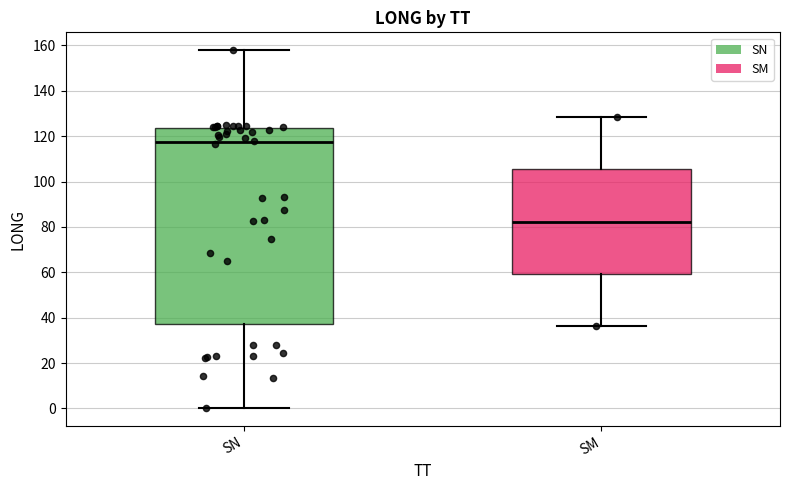

Reading left to right, transcribe this box plot: for each box, give where its median line is, the range the box spans, and where its two whiskers end, as read against the y-axis. The values are not printed on the chart, so give them approximately, as read against the axis.

SN: median 118, box 38 to 124, whiskers 0 to 158
SM: median 82, box 60 to 106, whiskers 36 to 128